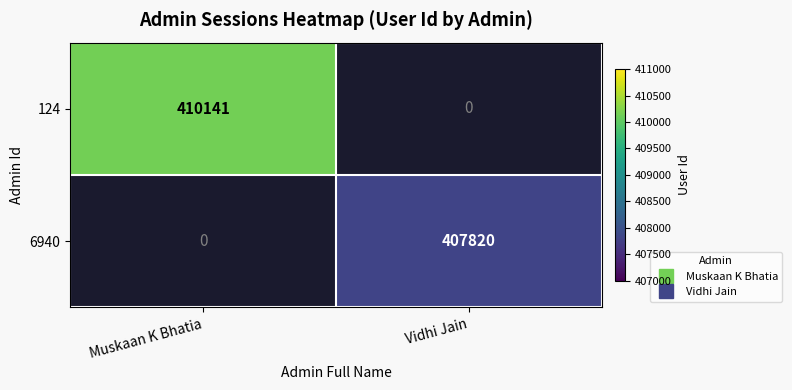

What is the maximum value shown in the chart?

410141.0